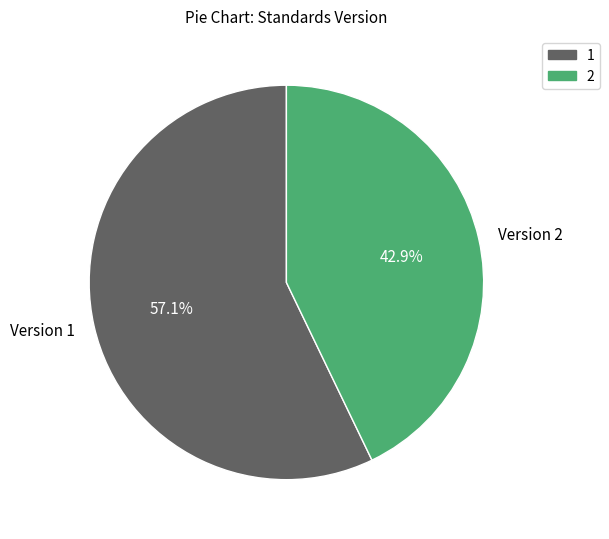

To the nearest percent, what percentage of the pie is 2?

43%